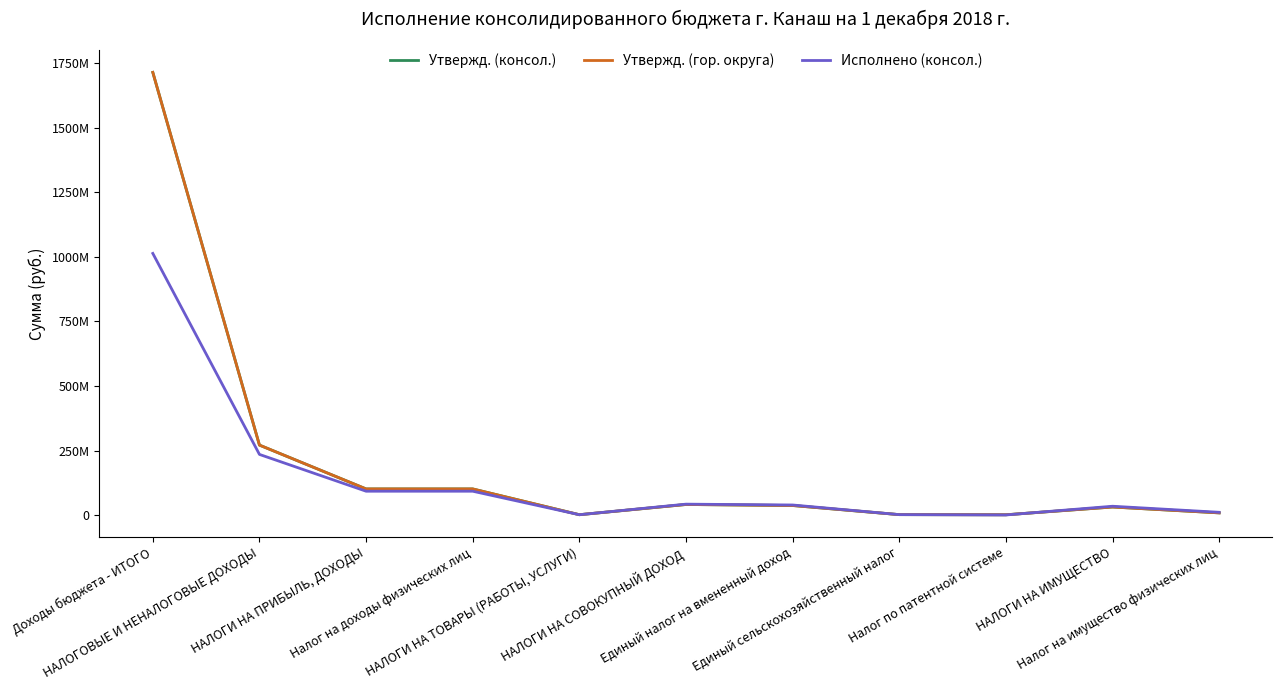

Does the chart display data point markers on the line(s)?

No